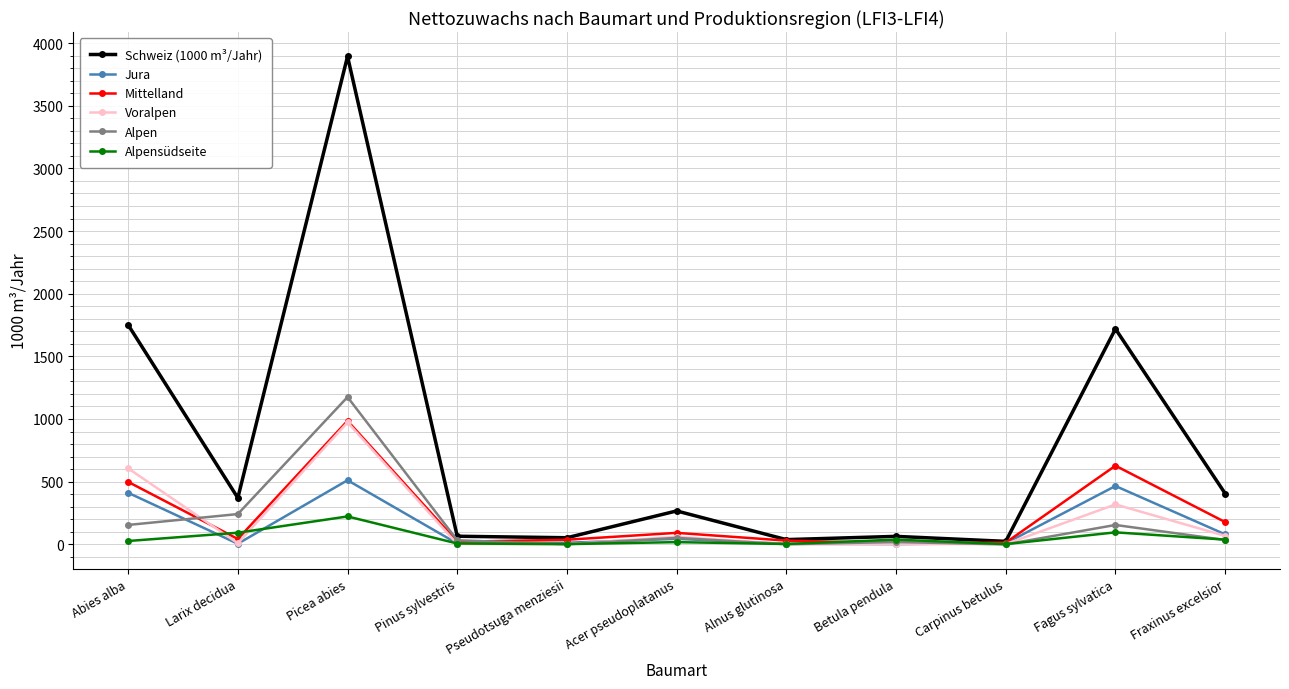

What is the difference between the highest and lowest values at Picea abies?

3672